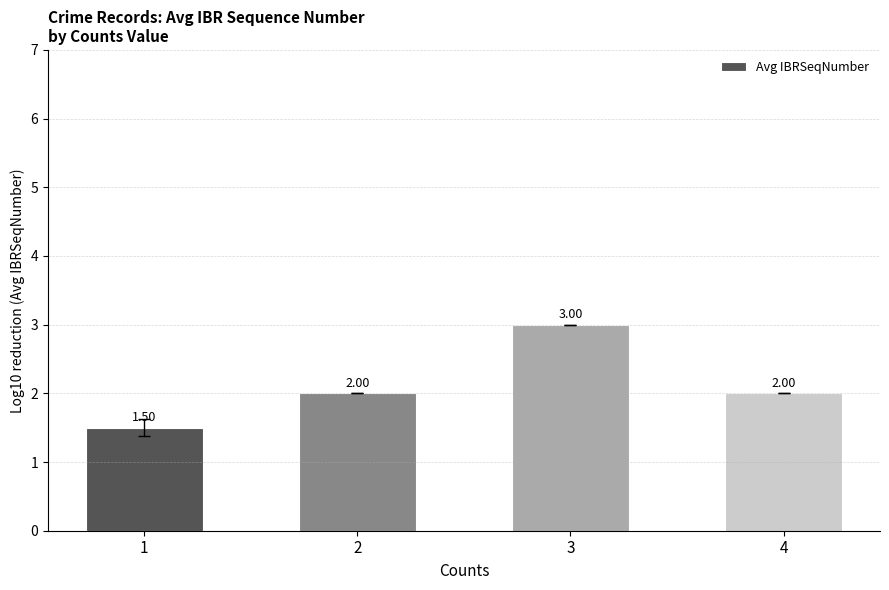

Are the bars horizontal?

No